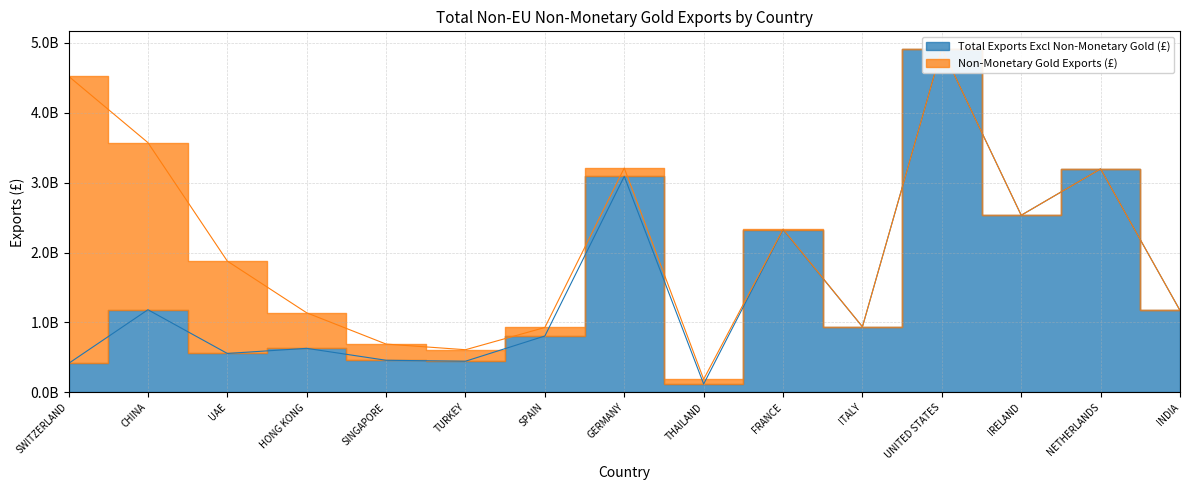

What is the label of the 10th point from the left?

FRANCE